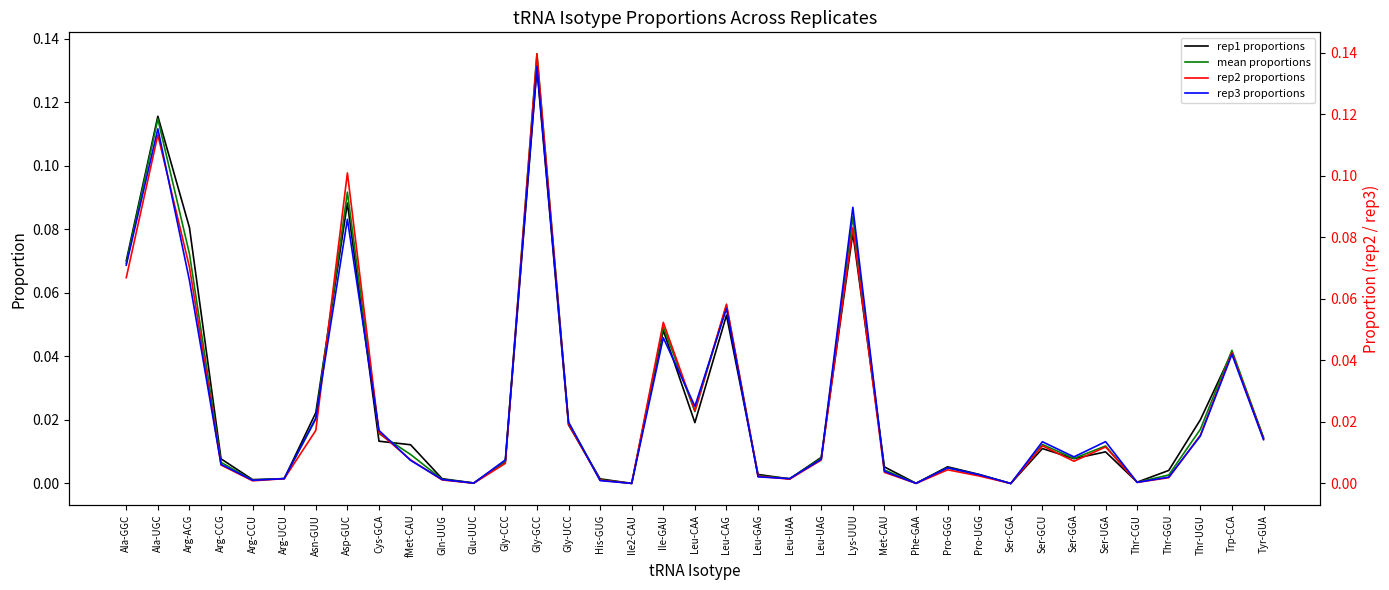

True or false: rep1 proportions has a value of 0.1 at Arg-ACG.

False